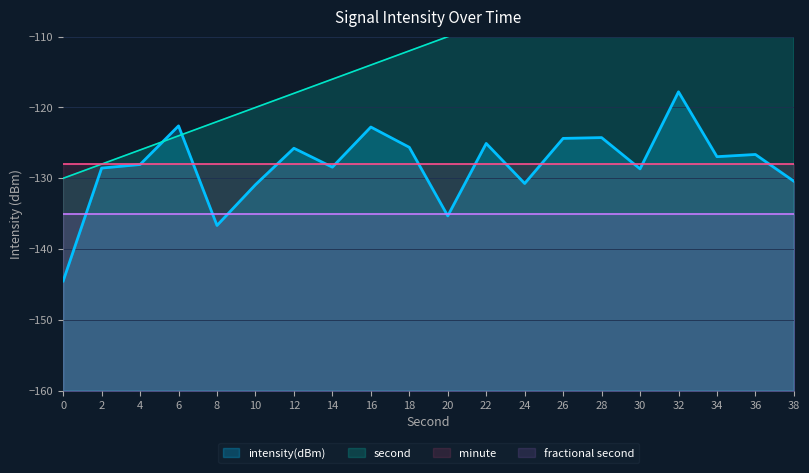

The value of intensity(dBm) at 34 is -86.4. True or false?

False